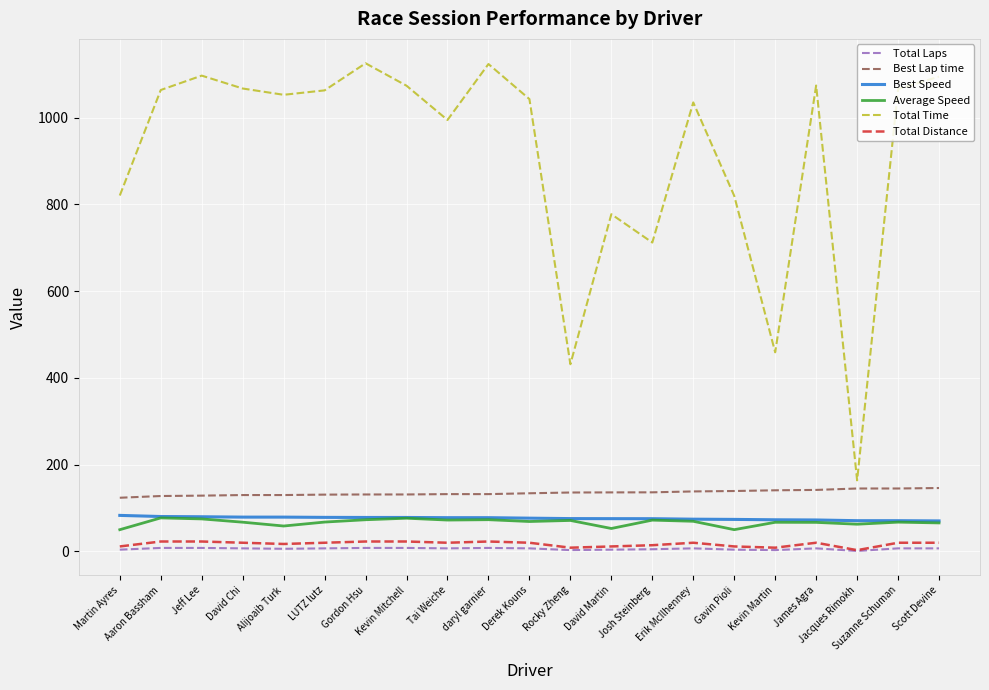

What is the sum of all Average Speed values?

1404.5